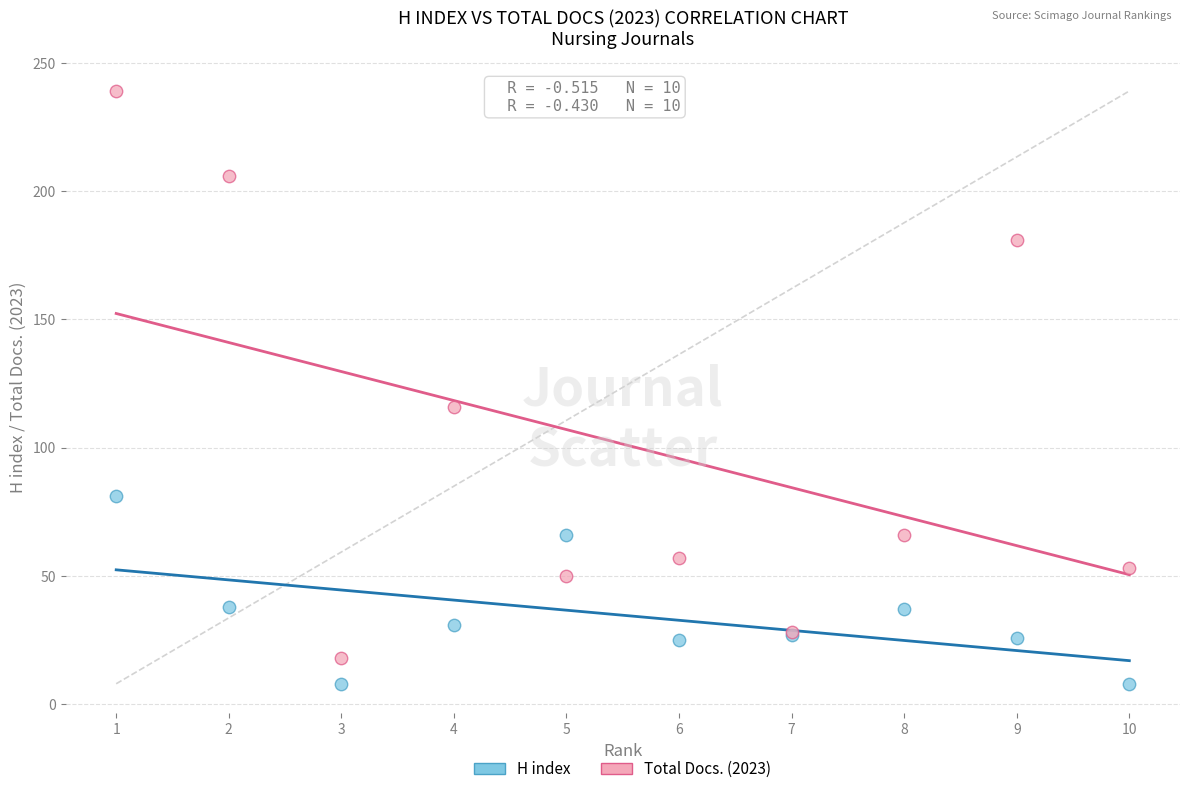

In the Total Docs. (2023) series, what Y value is closest to 128?

116